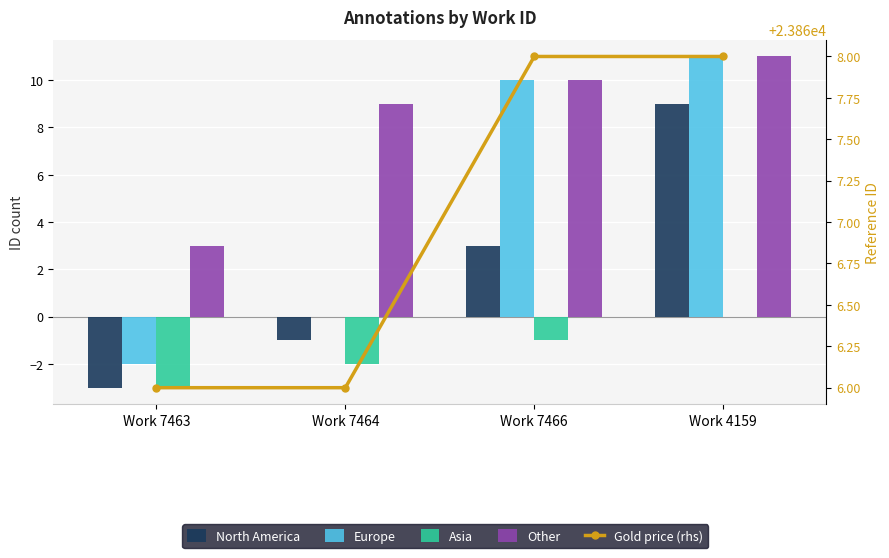

Reading left to right, what are all the values shown in this chart?

North America: -3	-1	3	9
Europe: -2	0	10	11
Asia: -3	-2	-1	0
Other: 3	9	10	11
Gold price (rhs): 23866	23866	23868	23868